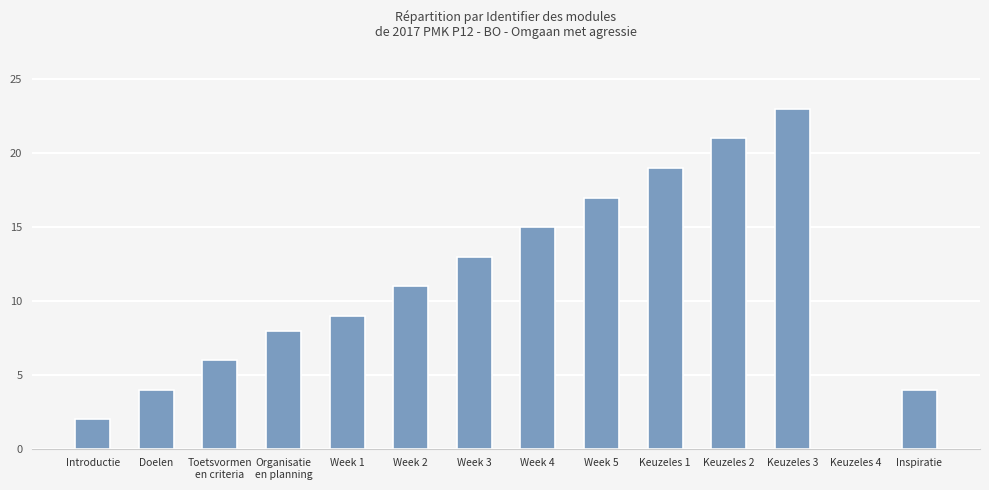

Reading left to right, extract all data points from this chart.

Introductie=2	Doelen=4	Toetsvormen
en criteria=6	Organisatie
en planning=8	Week 1=9	Week 2=11	Week 3=13	Week 4=15	Week 5=17	Keuzeles 1=19	Keuzeles 2=21	Keuzeles 3=23	Keuzeles 4=0	Inspiratie=4